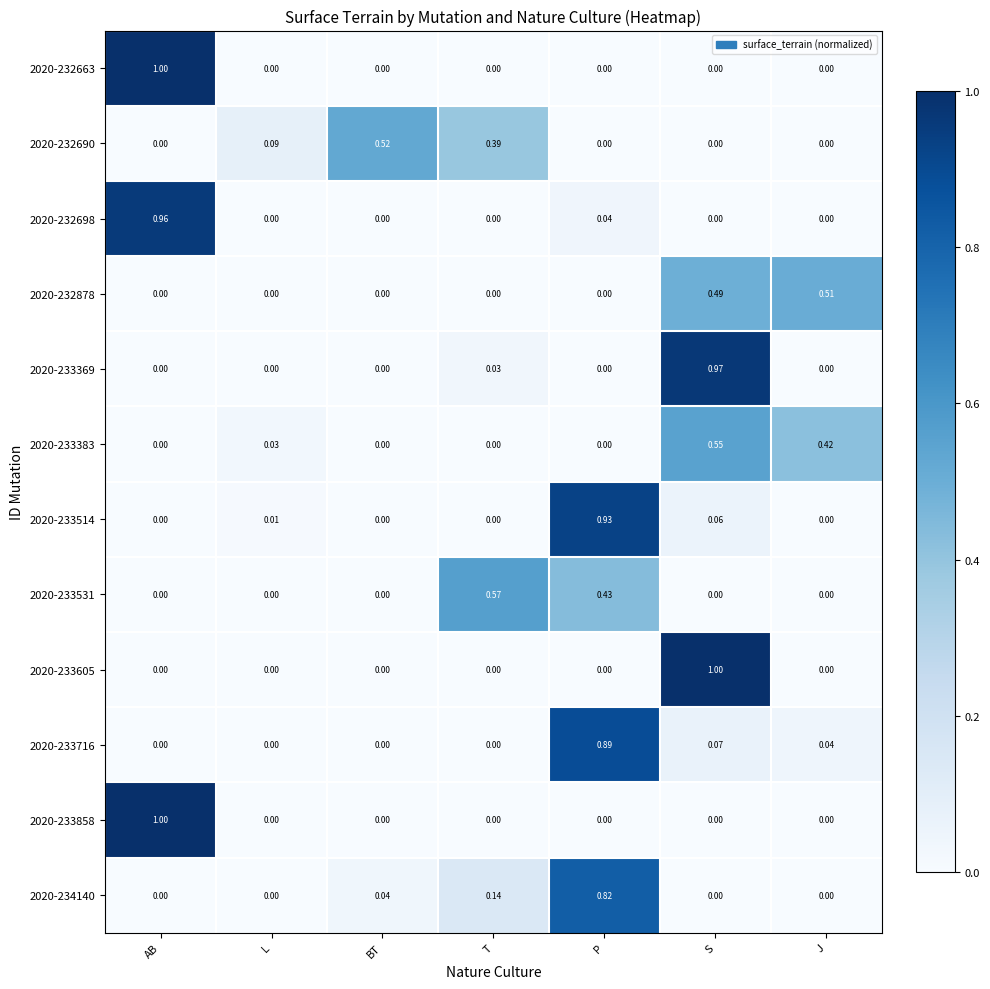

At which category is the sum across all series the highest?

S